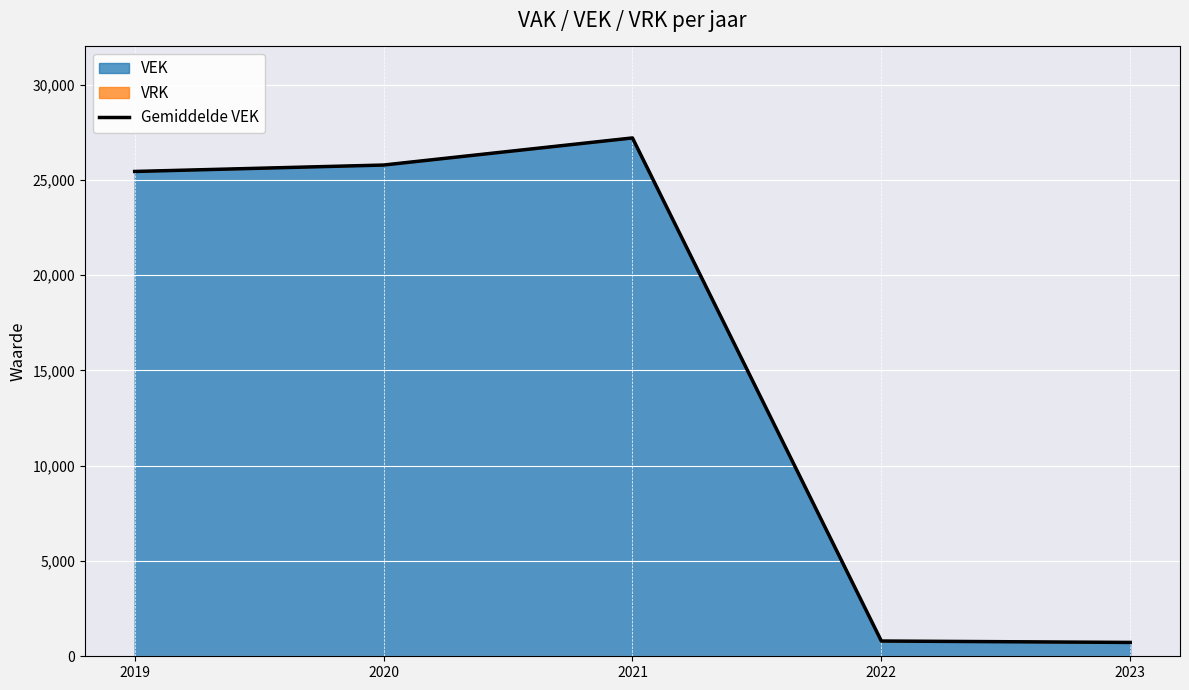

List the labels in order of value, largest first.

2021, 2020, 2019, 2022, 2023